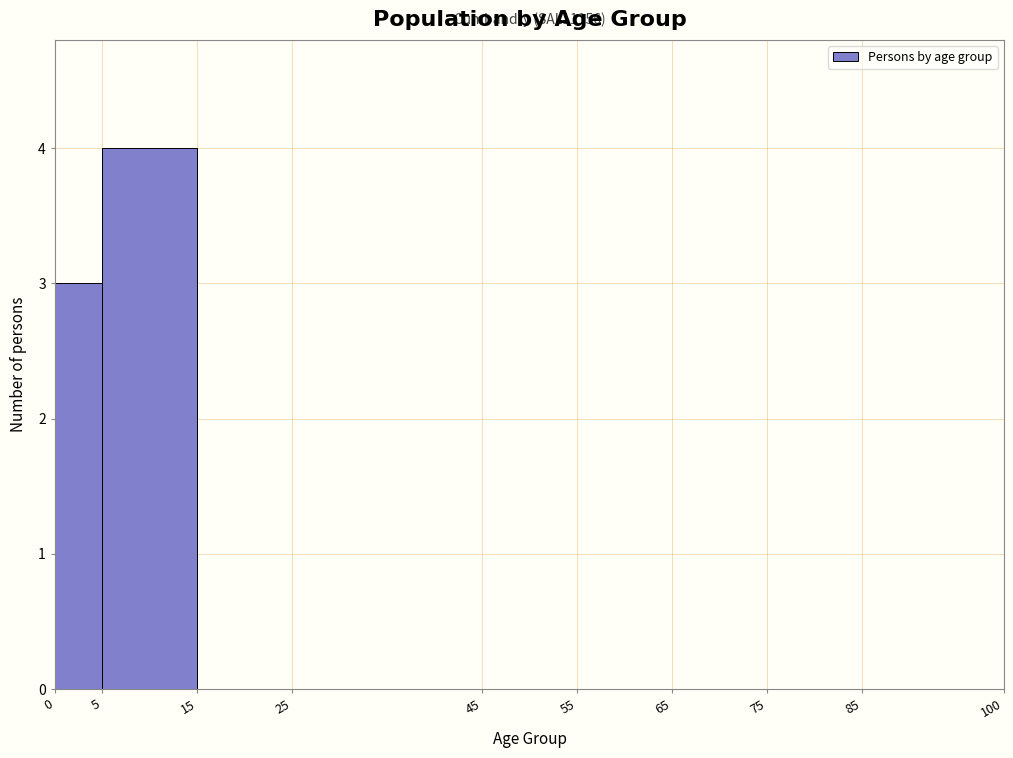

Which range on the x-axis has the tallest bar?

5 to 15